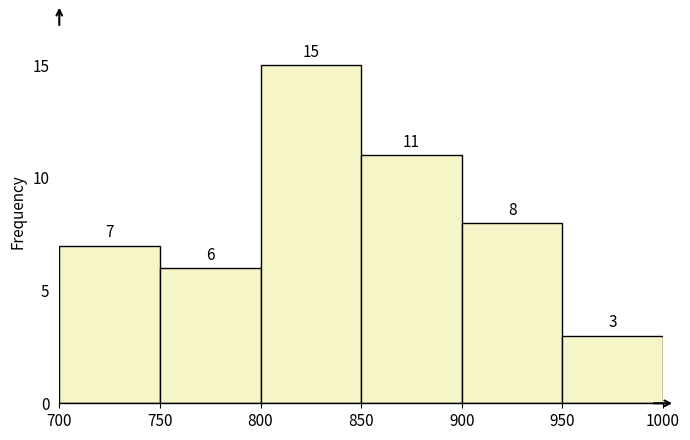

Reading left to right, transcribe this chart: for each bar, give the range it covers on the x-axis and its height.

700 to 750: 7
750 to 800: 6
800 to 850: 15
850 to 900: 11
900 to 950: 8
950 to 1000: 3